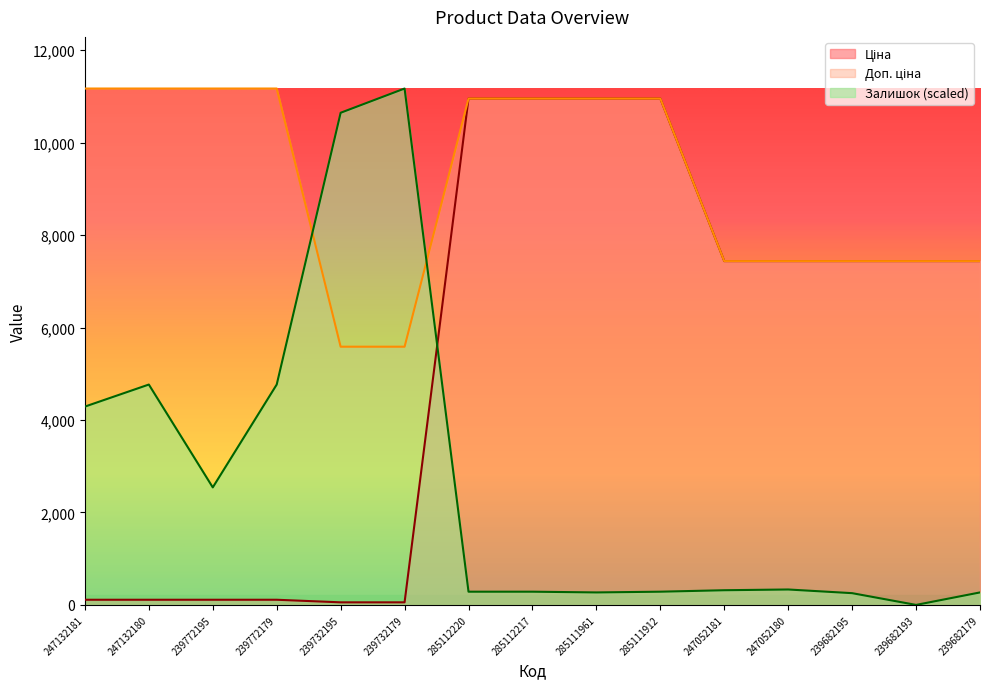

How many interior local valleys does the Залишок series have?

3